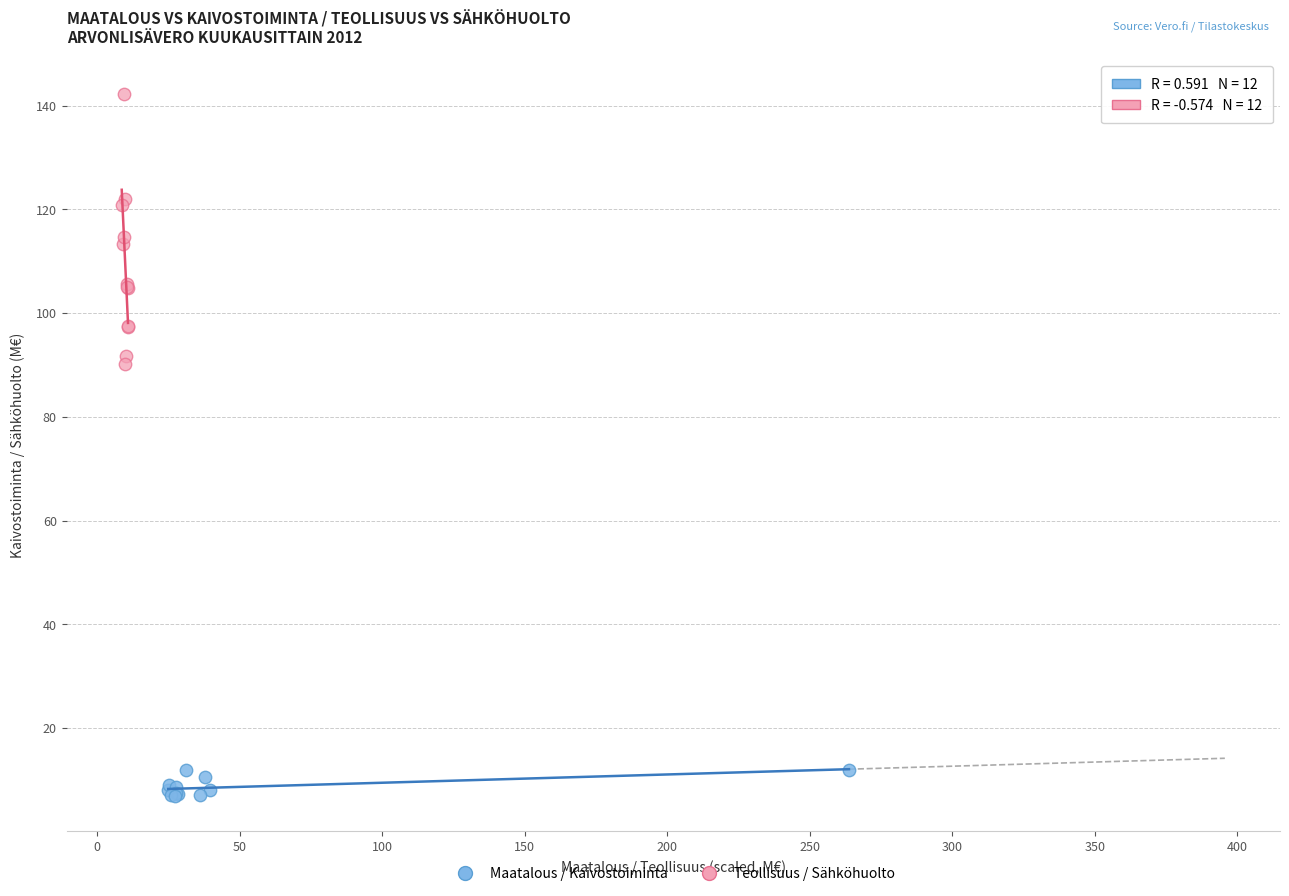

Which series contains the highest Y value?

Teollisuus / Sähköhuolto